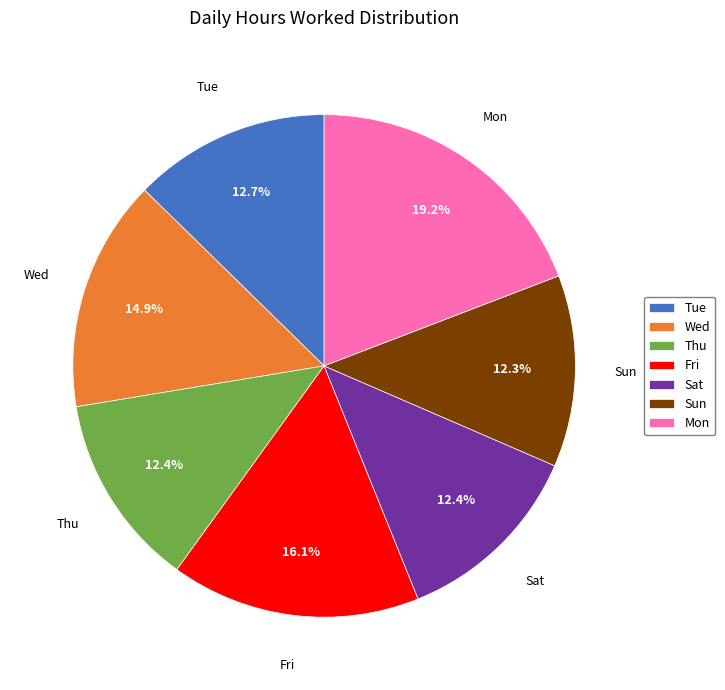

What is the ratio of the value at Fri to the value at Sat?

1.3